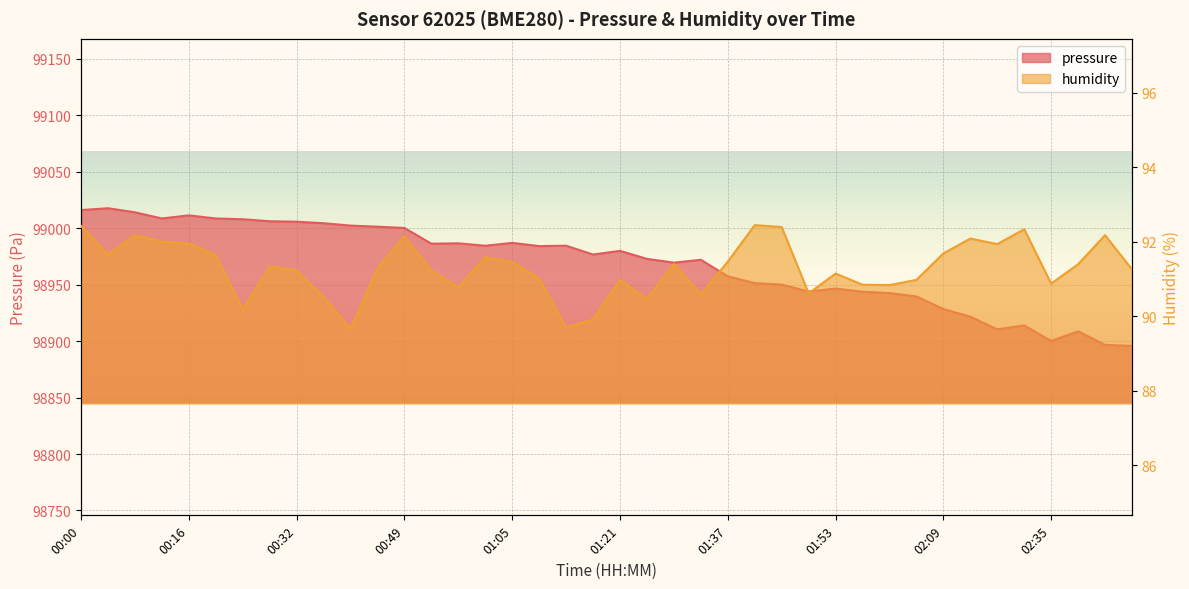

What is the label of the 17th point from the left?

01:05